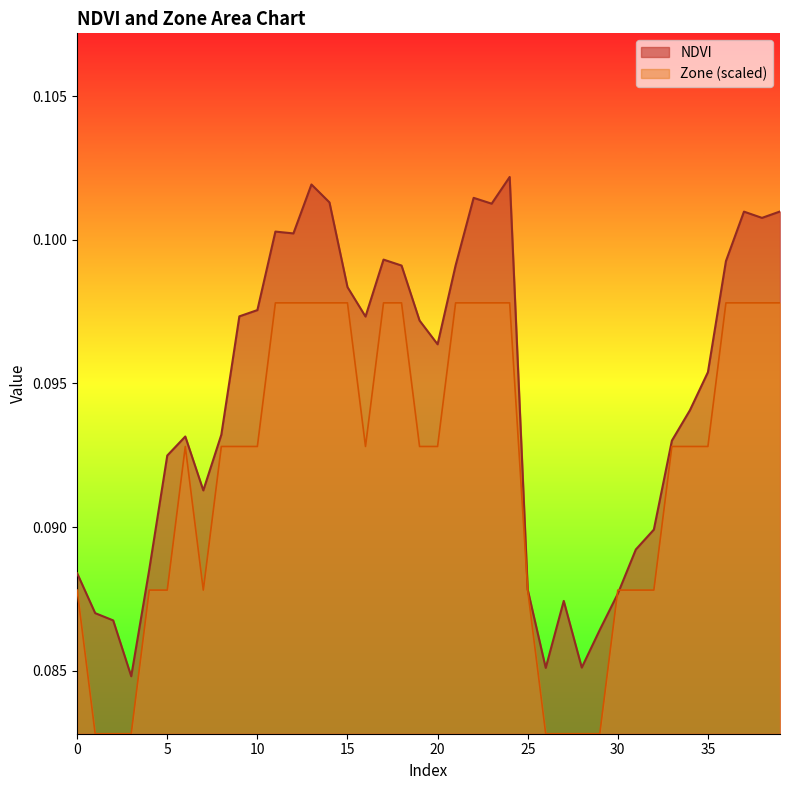

The Zone series shows 0.1 at 18. True or false?

False